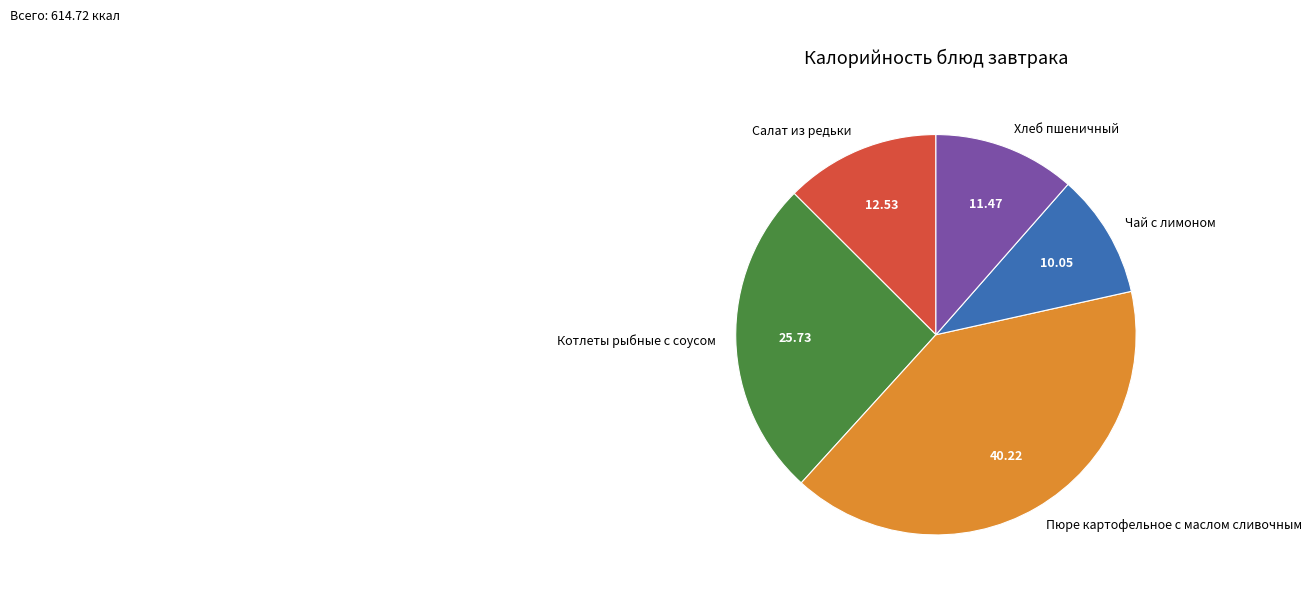

True or false: Пюре картофельное с маслом сливочным accounts for 40% of the total.

True